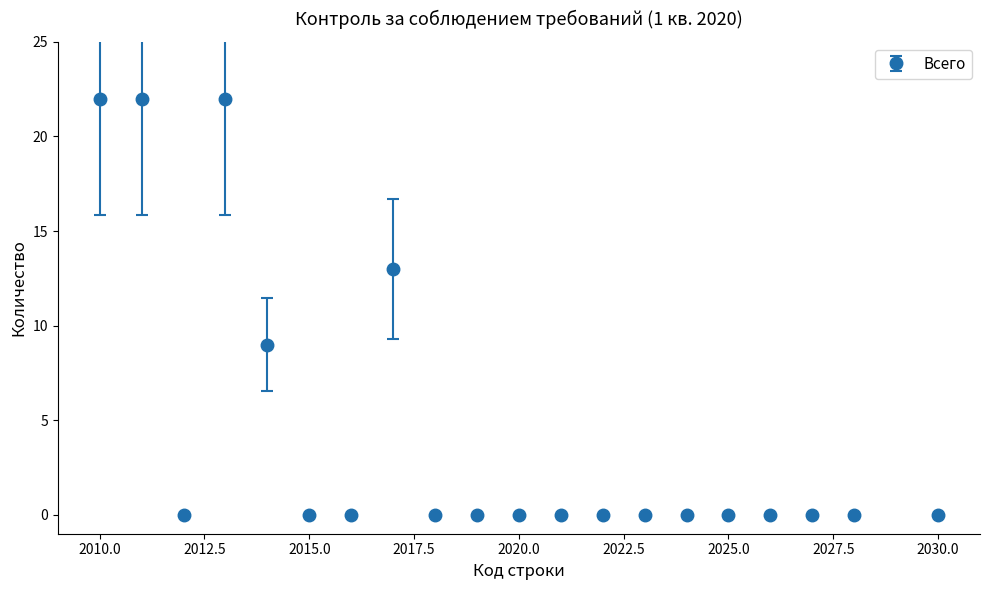

What is the average value?

4